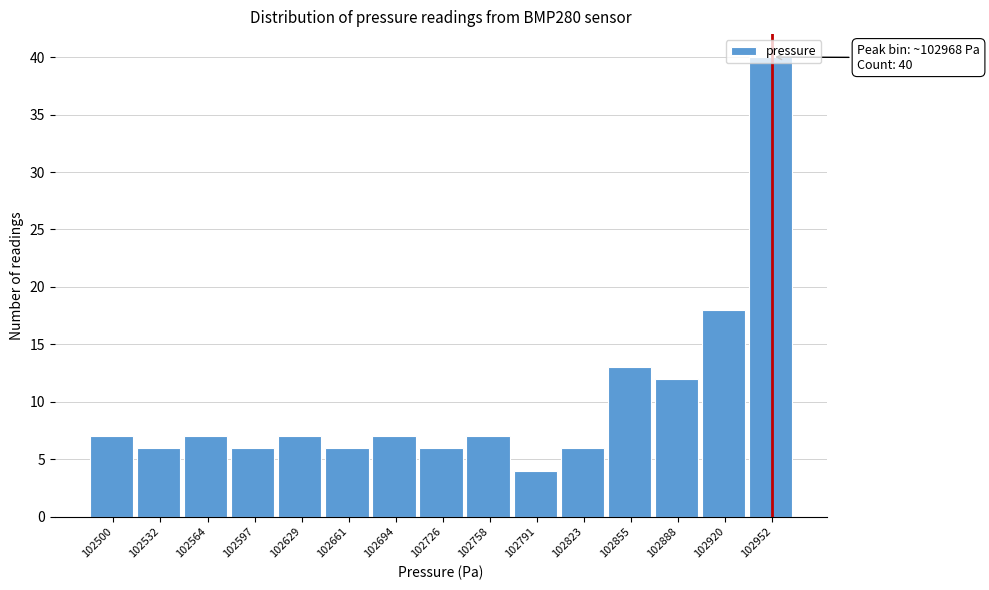

Where is the data nearest to the value 22?

102920